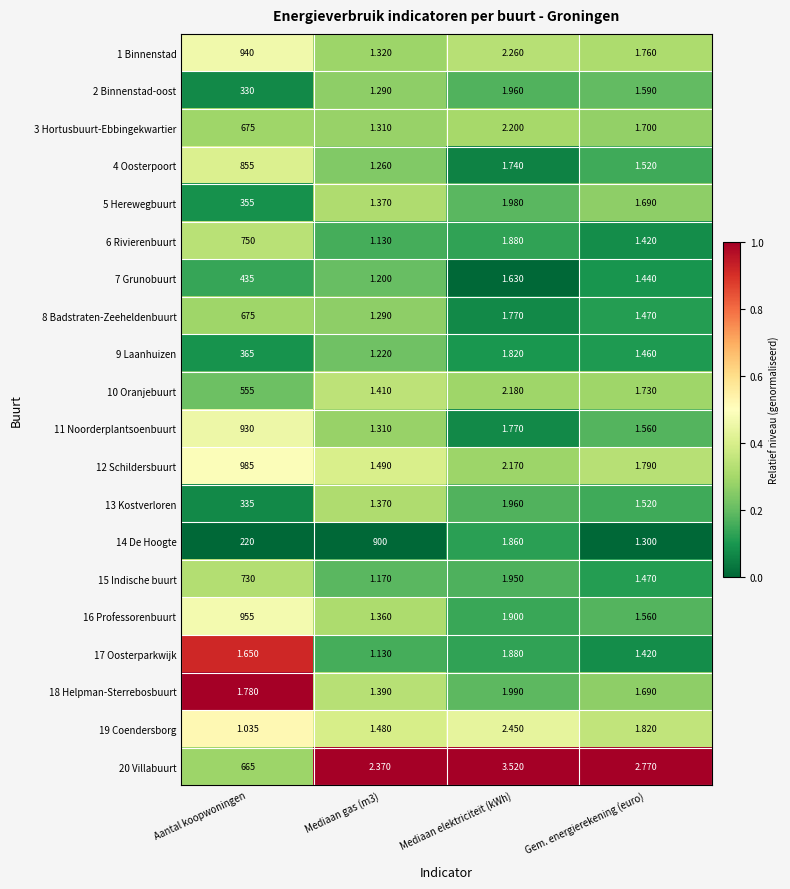

Where does the 20 Villabuurt series first go above 3?

Aantal koopwoningen